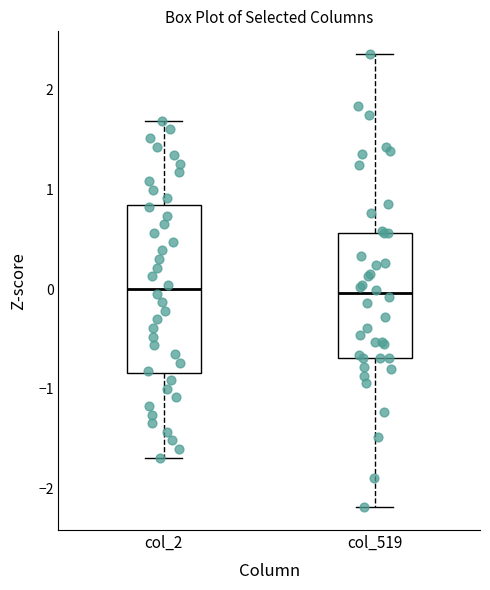

Where does the upper whisker of the box for col_519 end on the y-axis? The values are not printed on the chart, so give them approximately, as read against the axis.

2.4